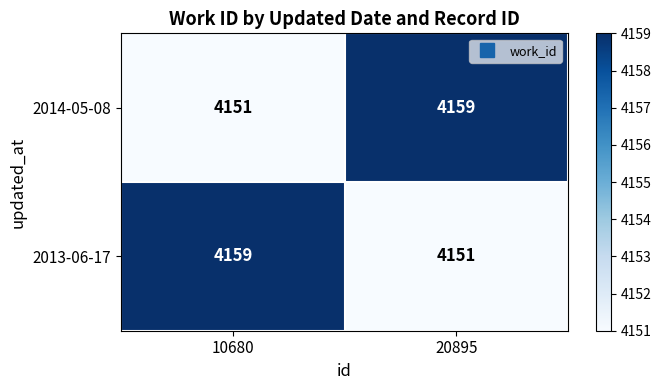

Which category has the highest value in the 2014-05-08 series?

20895